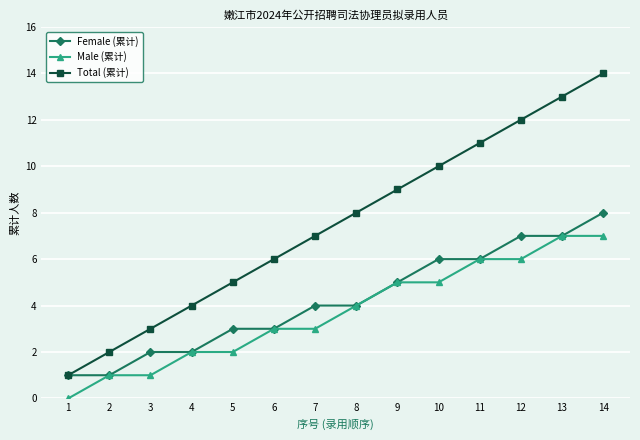

What is the average value of the Female (累计) series?

4